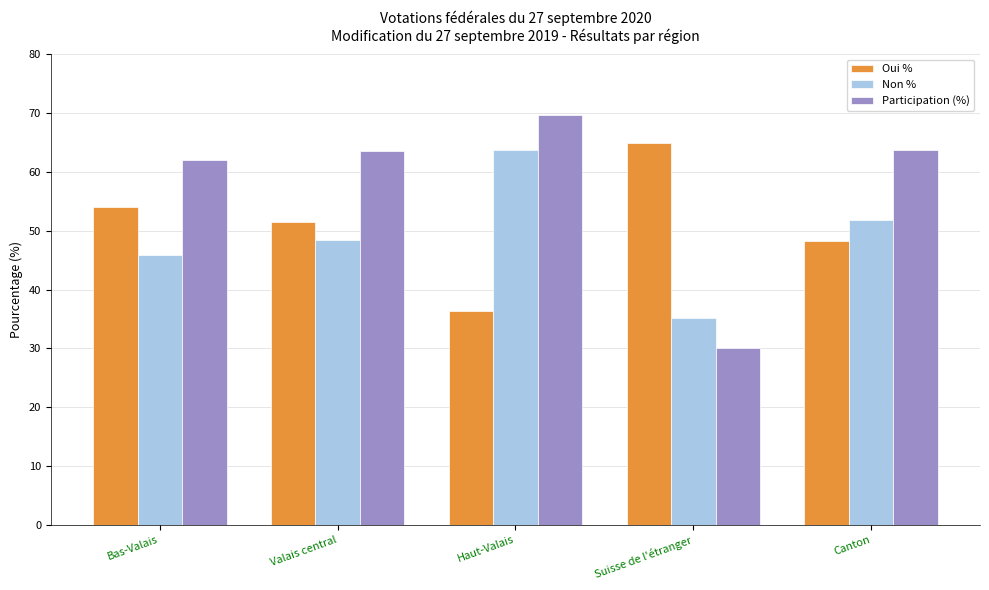

How many bars are there in each group?

3